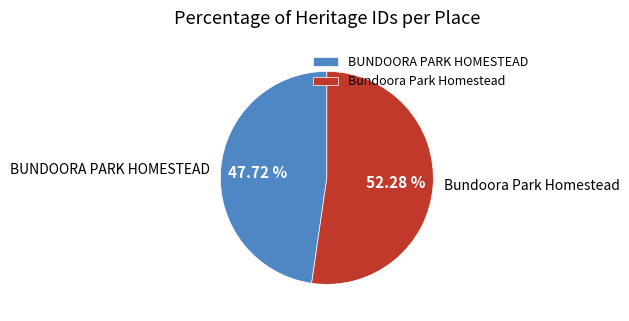

The BUNDOORA PARK HOMESTEAD slice represents 48% of the pie. True or false?

True